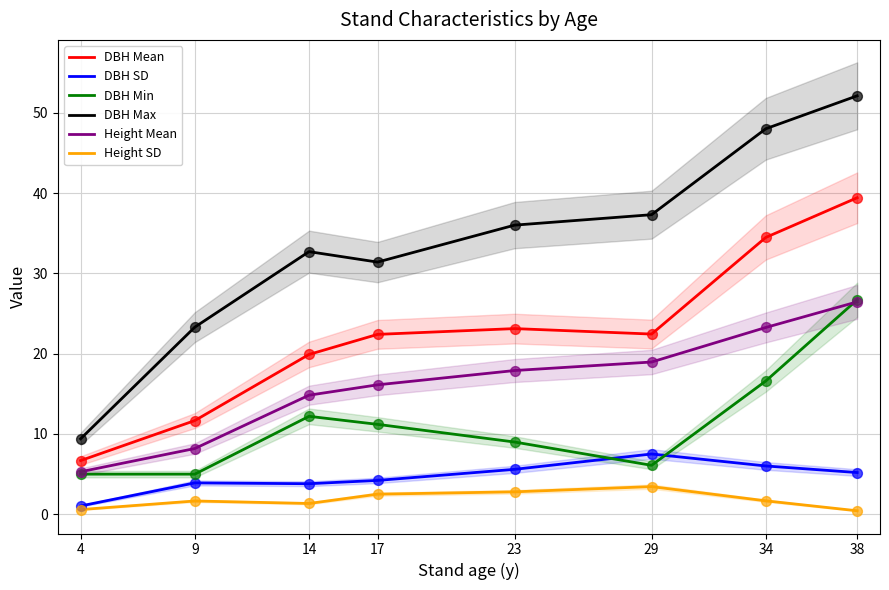

What are all the series names shown in the legend?

DBH Mean, DBH SD, DBH Min, DBH Max, Height Mean, Height SD